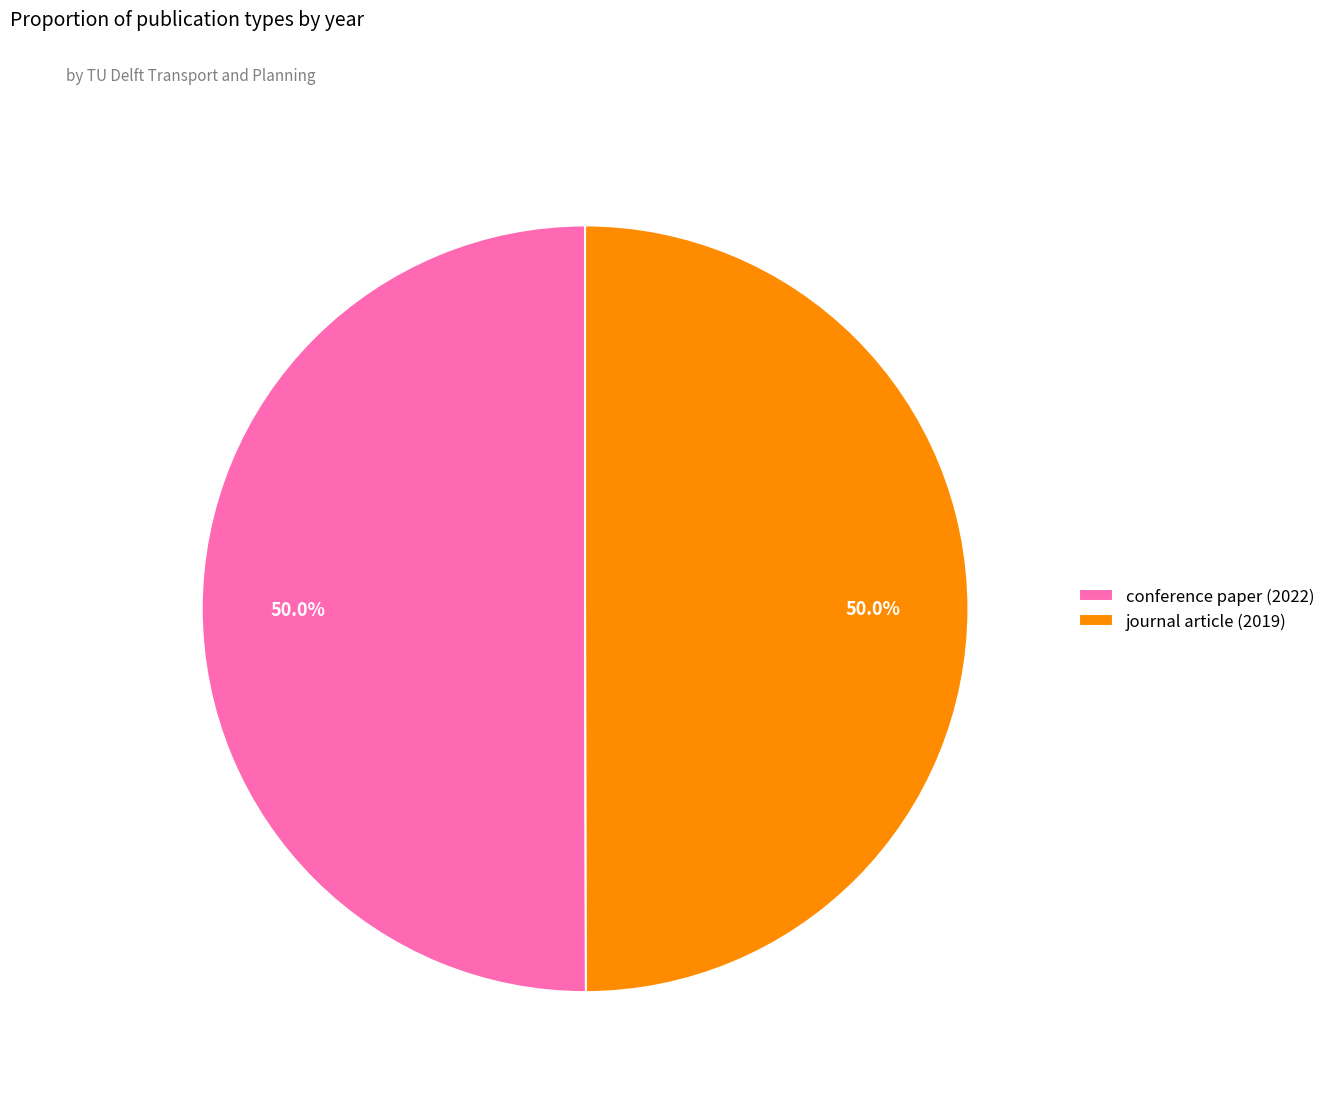

What is the ratio of the value at conference paper (2022) to the value at journal article (2019)?

1.0